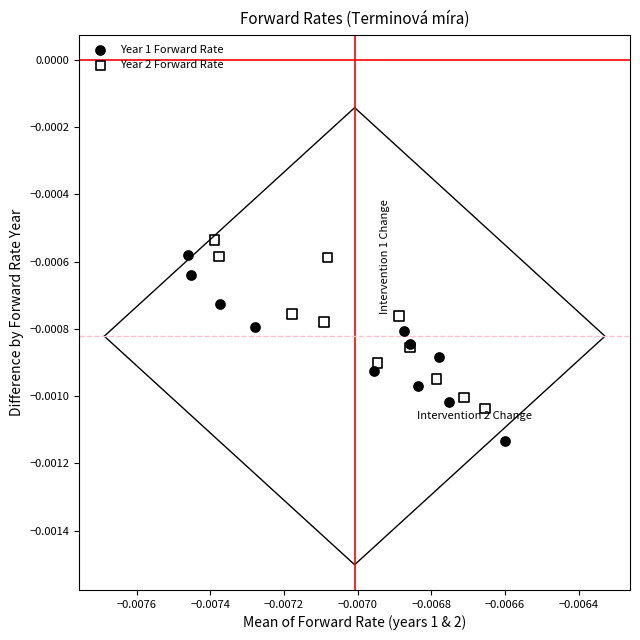

Which series has the largest Y range (max minus min)?

Year 1 Forward Rate